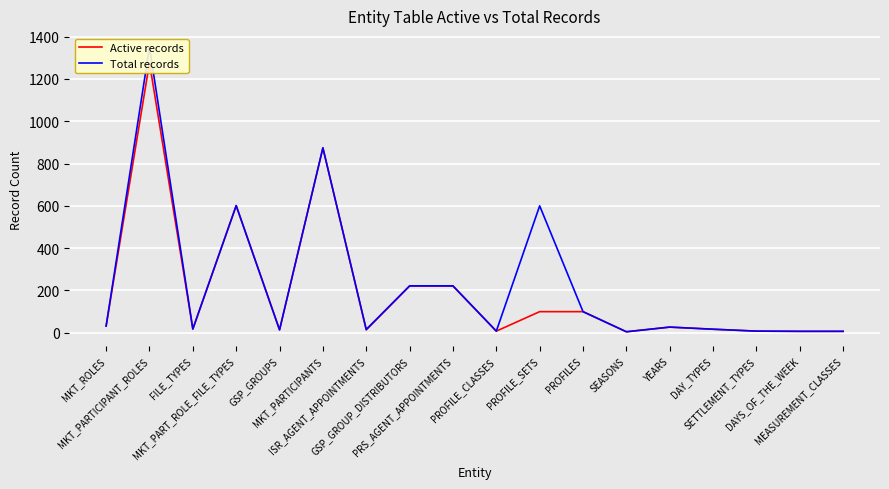

At which category is the sum across all series the highest?

MKT_PARTICIPANT_ROLES